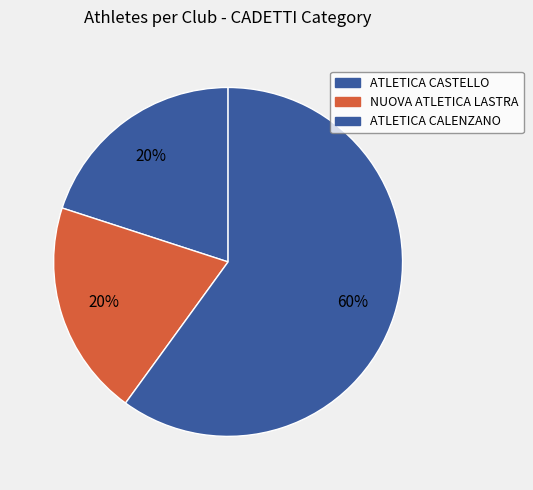

How many slices are in this pie chart?

3